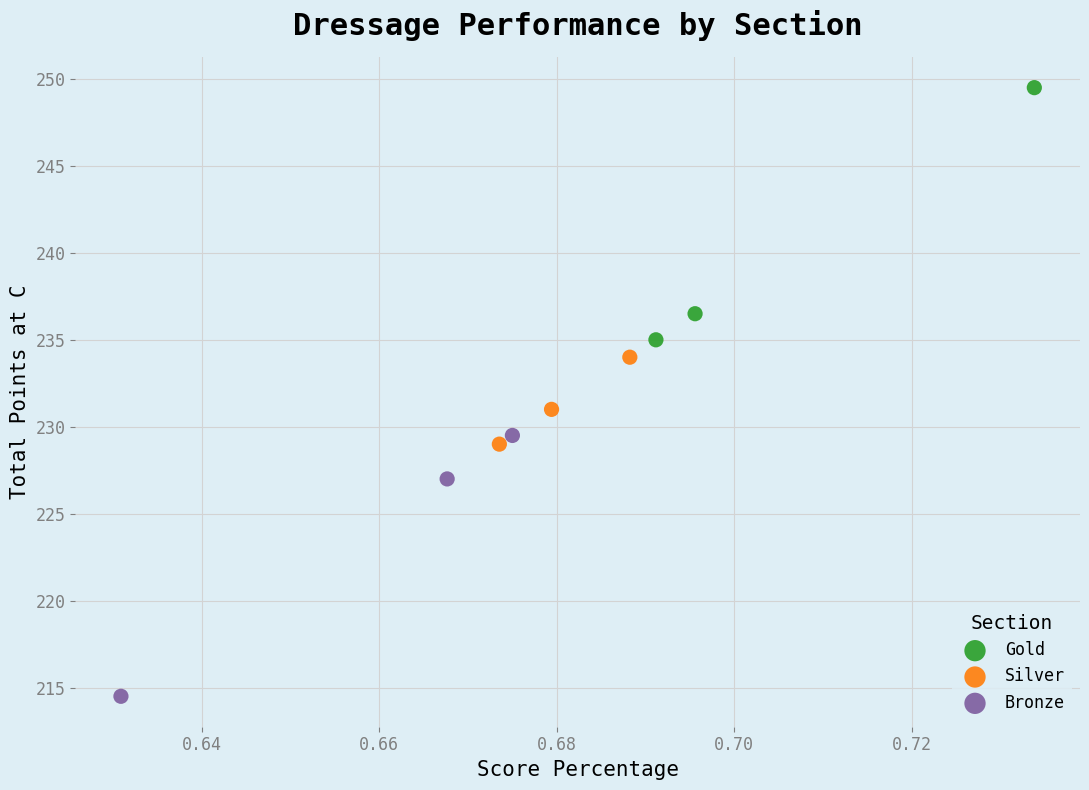

Which series has the widest spread of Y values?

Bronze